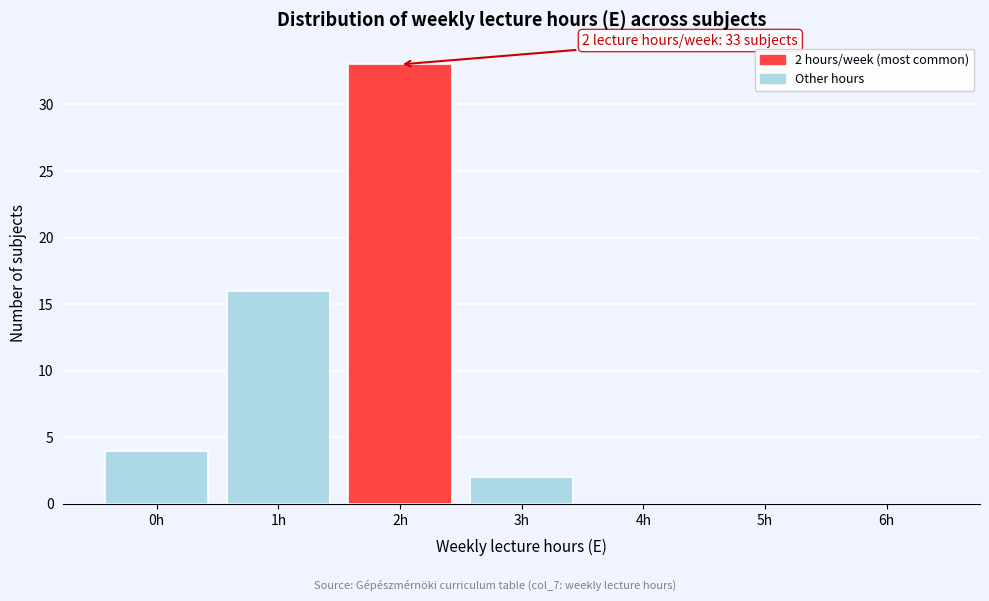

Over which range of the x-axis is the bar tallest?

1.5 to 2.5